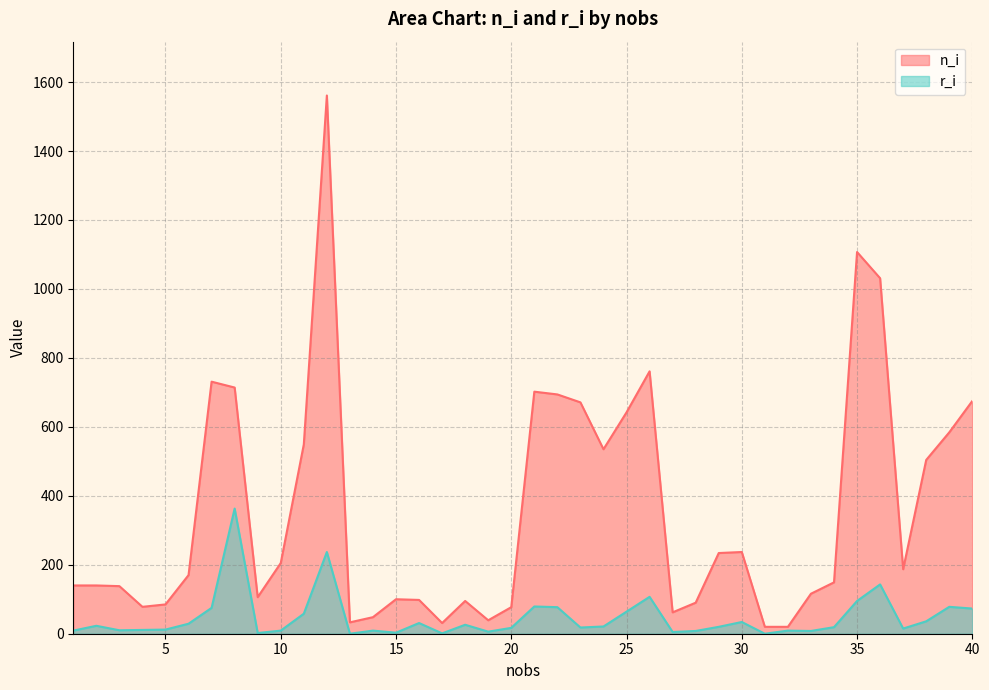

True or false: n_i and r_i intersect in this chart.

False